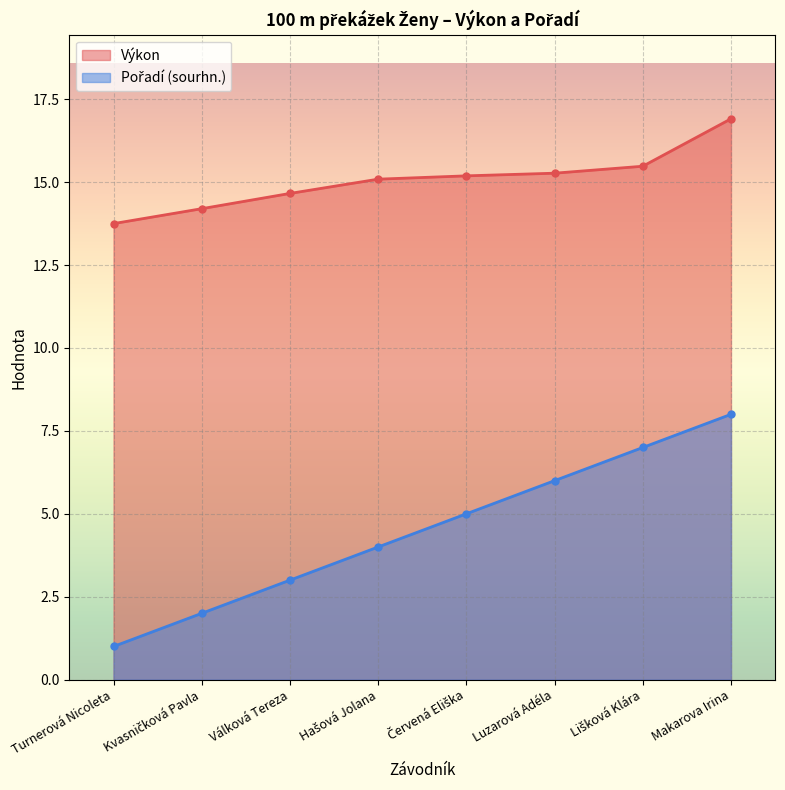

How many series are shown in this chart?

2